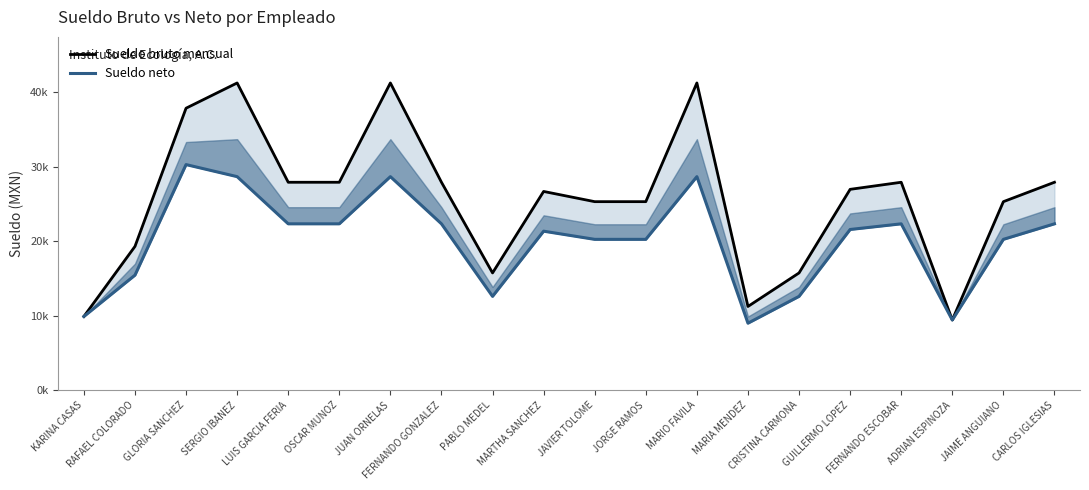

True or false: Sueldo neto and Sueldo bruto mensual intersect in this chart.

False